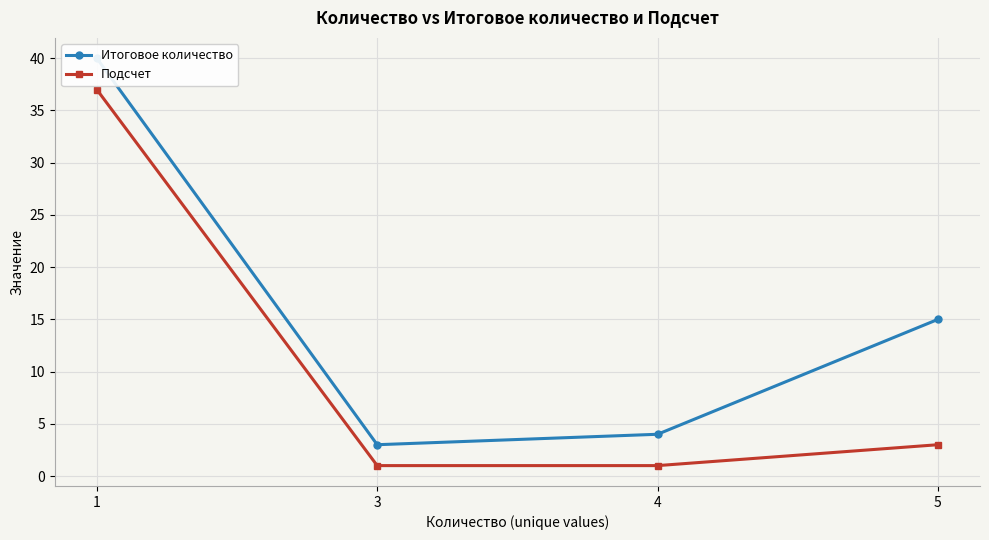

Which label corresponds to the largest value in the chart?

1